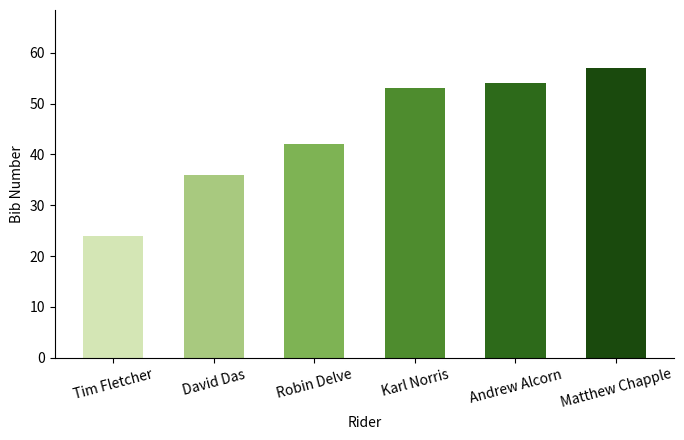

What is the change in value from Karl Norris to Andrew Alcorn?

+1